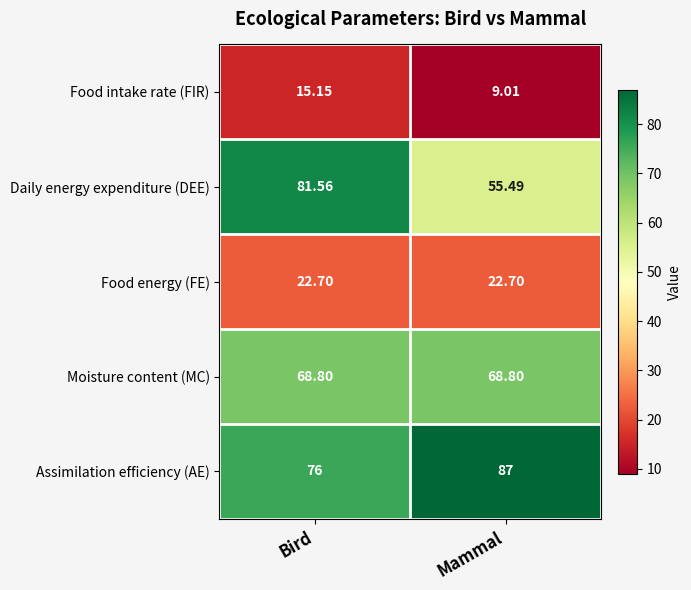

Which series changed the most between Bird and Mammal?

Daily energy expenditure (DEE)